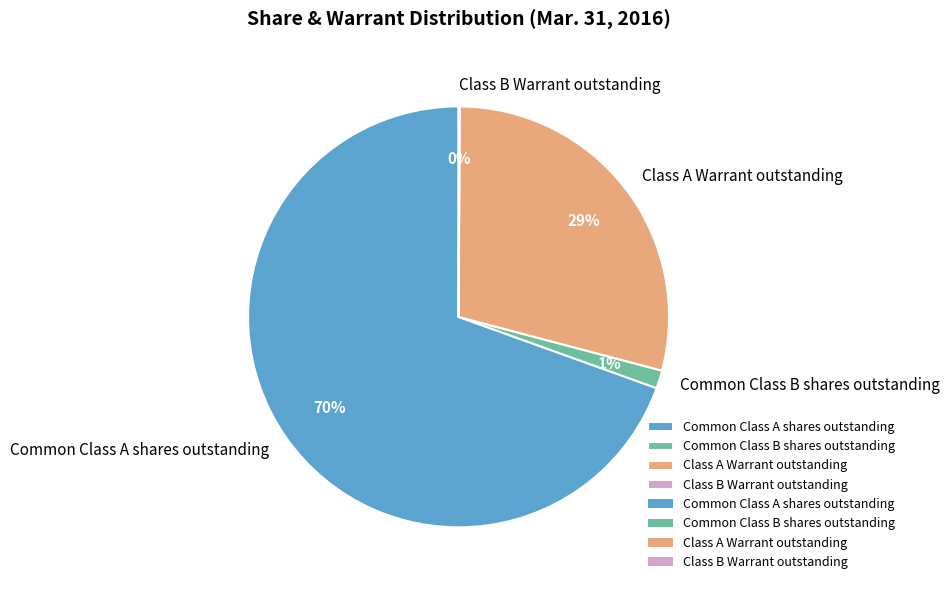

To the nearest percent, what percentage of the pie is Common Class A shares outstanding?

70%